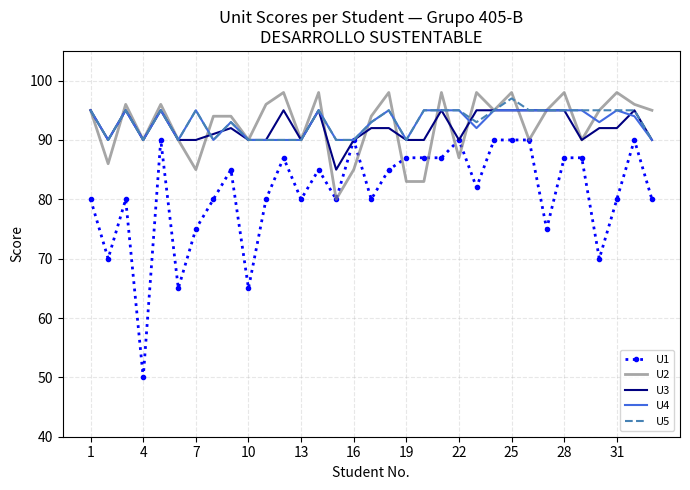

True or false: U4 and U3 intersect in this chart.

True